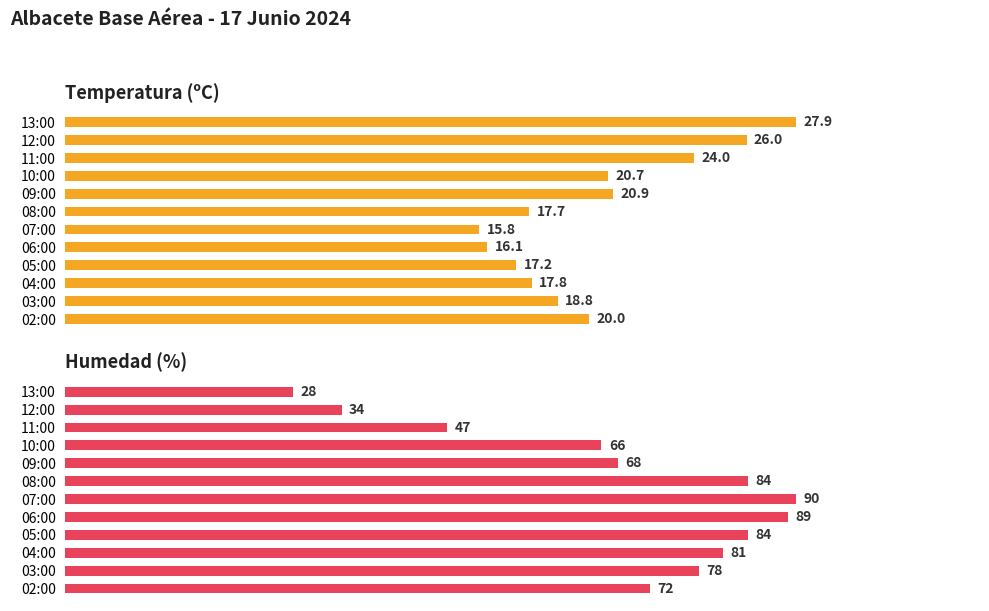

Reading left to right, extract all data points from this chart.

Temperatura (ºC): 27.9	26.0	24.0	20.7	20.9	17.7	15.8	16.1	17.2	17.8	18.8	20.0
Humedad (%): 28.0	34.0	47.0	66.0	68.0	84.0	90.0	89.0	84.0	81.0	78.0	72.0